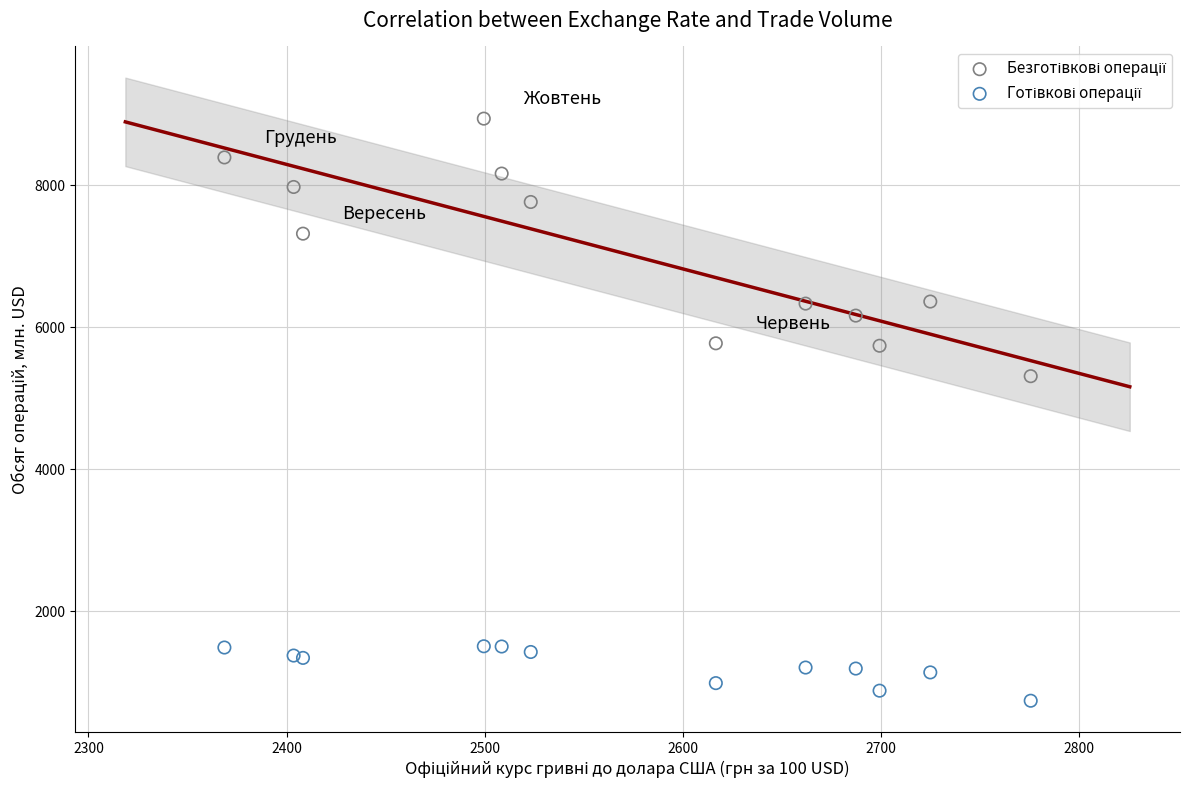

Across all series, what Y value is closest to 4837?

5309.8